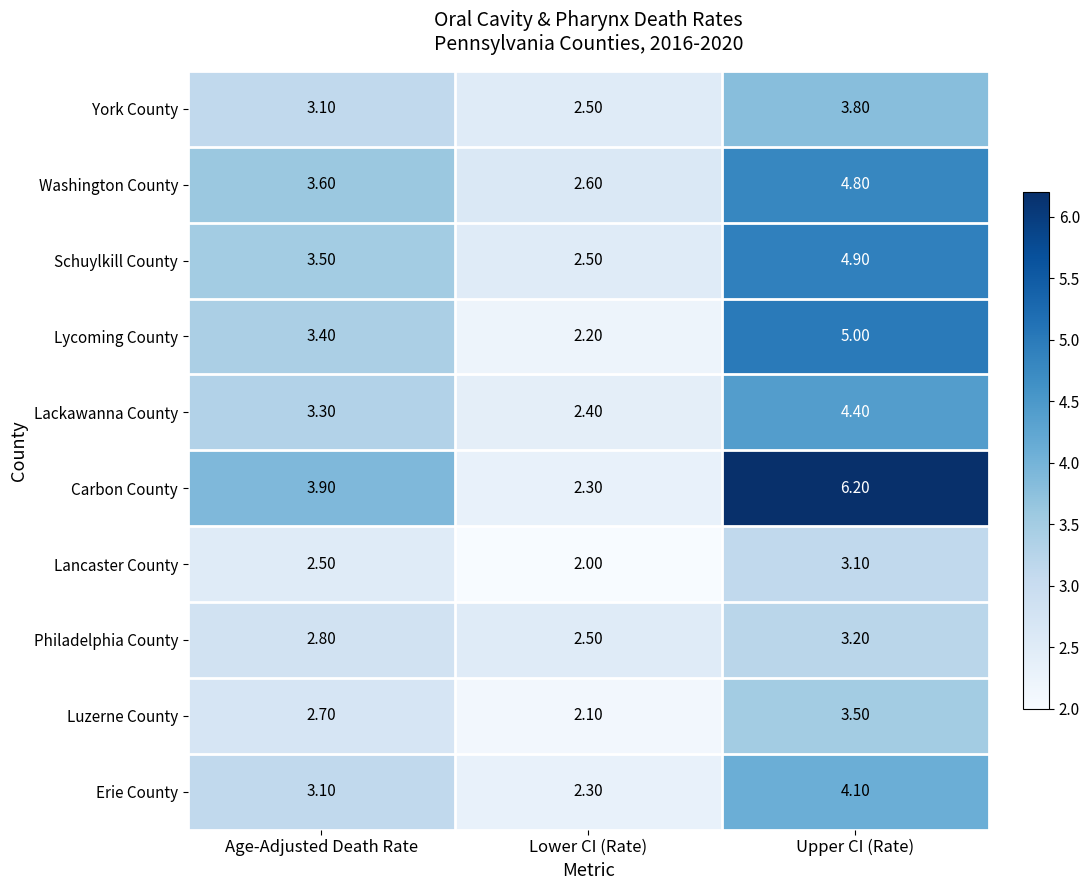

Which series has the widest spread of values?

Carbon County